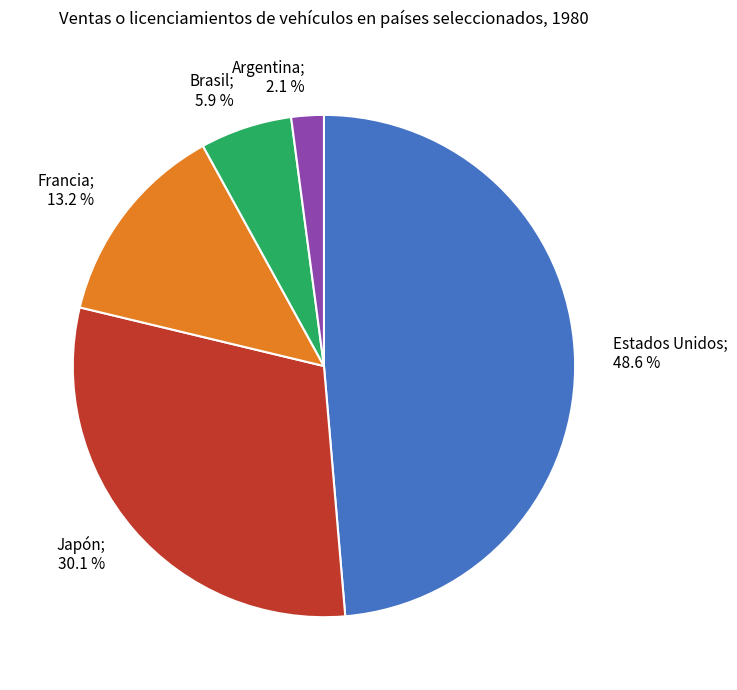

To the nearest percent, what percentage of the pie is Argentina?

2%